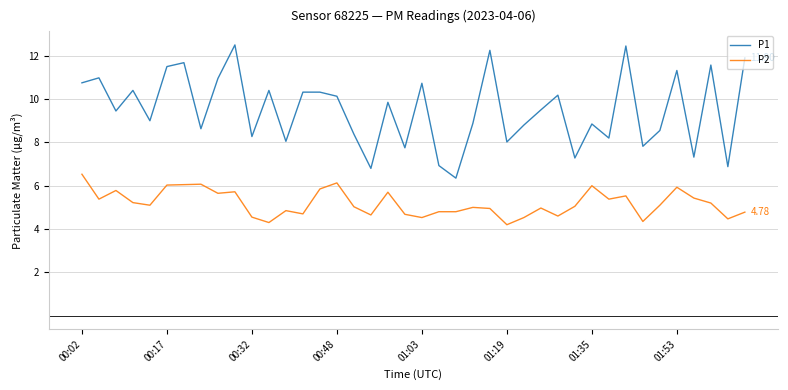

How many interior local valleys does the P1 series have?

14